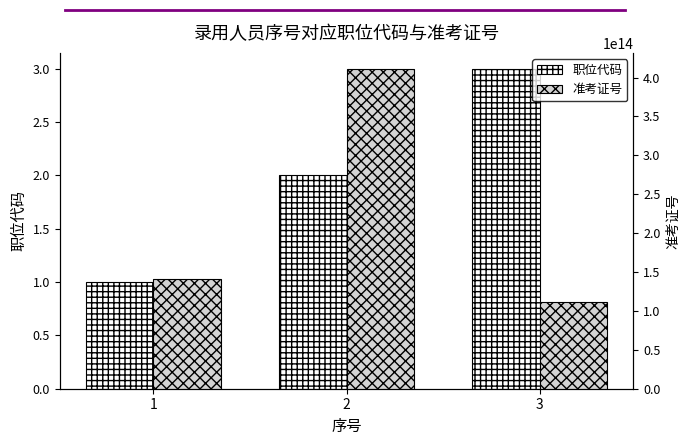

What is the difference between the maximum and minimum values in the 准考证号 series?

299999999003742